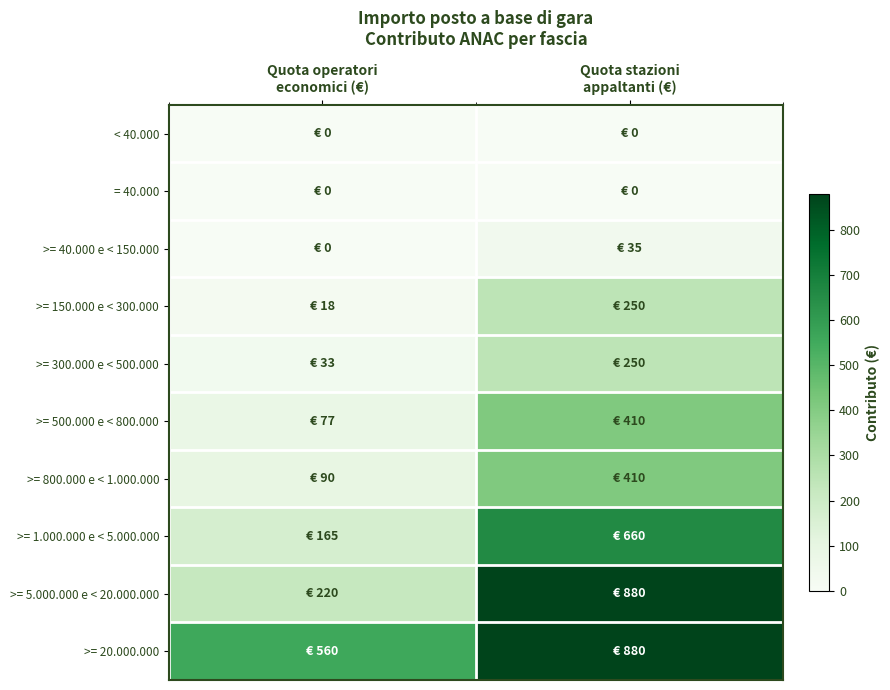

Rank the series at Quota stazioni appaltanti (€) from highest to lowest value.

>= 5.000.000 e < 20.000.000, >= 20.000.000, >= 1.000.000 e < 5.000.000, >= 500.000 e < 800.000, >= 800.000 e < 1.000.000, >= 150.000 e < 300.000, >= 300.000 e < 500.000, >= 40.000 e < 150.000, < 40.000, = 40.000